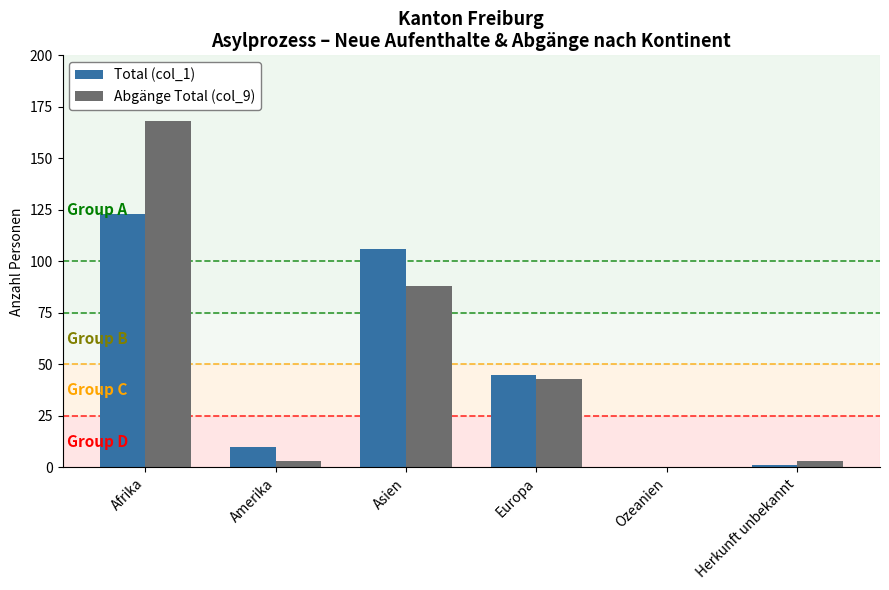

Which category has the highest value in the Total (col_1) series?

Afrika